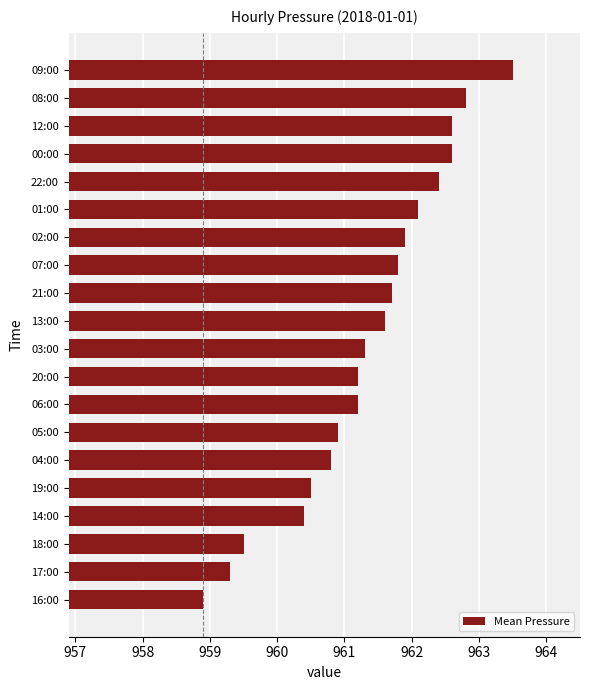

What is the greatest value displayed?

963.5